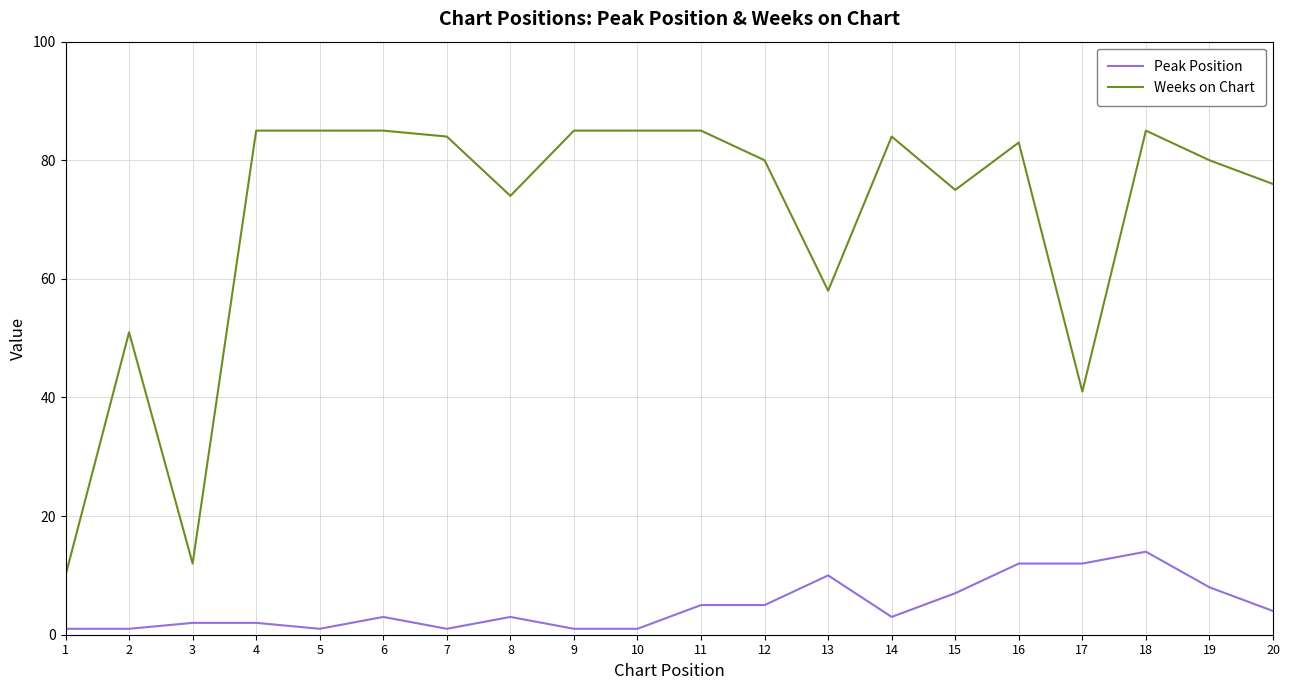

Between 7 and 16, which series saw the biggest shift?

Peak Position